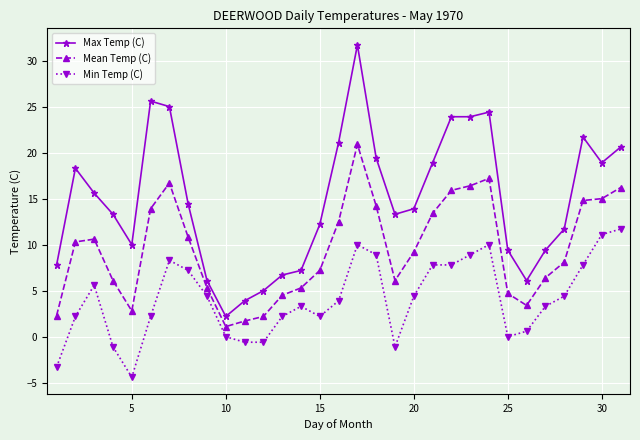

What is the minimum value for Mean Temp (C)?

1.1